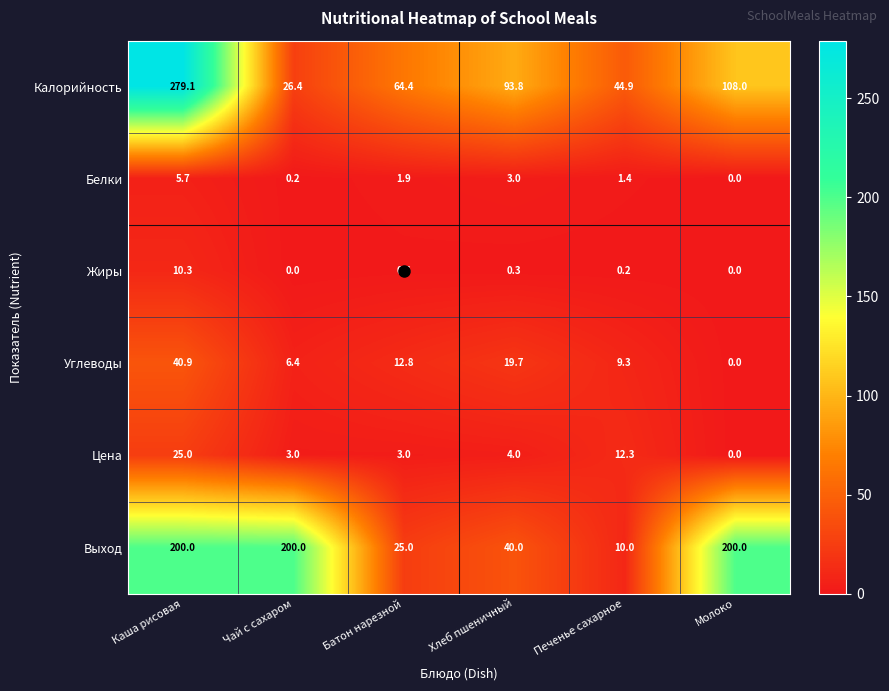

At which label does Калорийность first exceed 93?

Каша рисовая